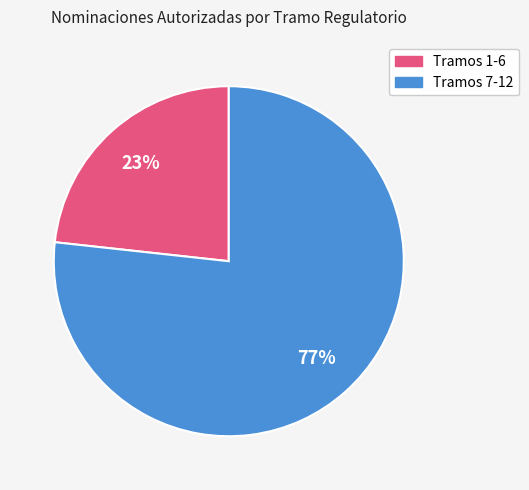

To the nearest percent, what is the average slice percentage?

50%